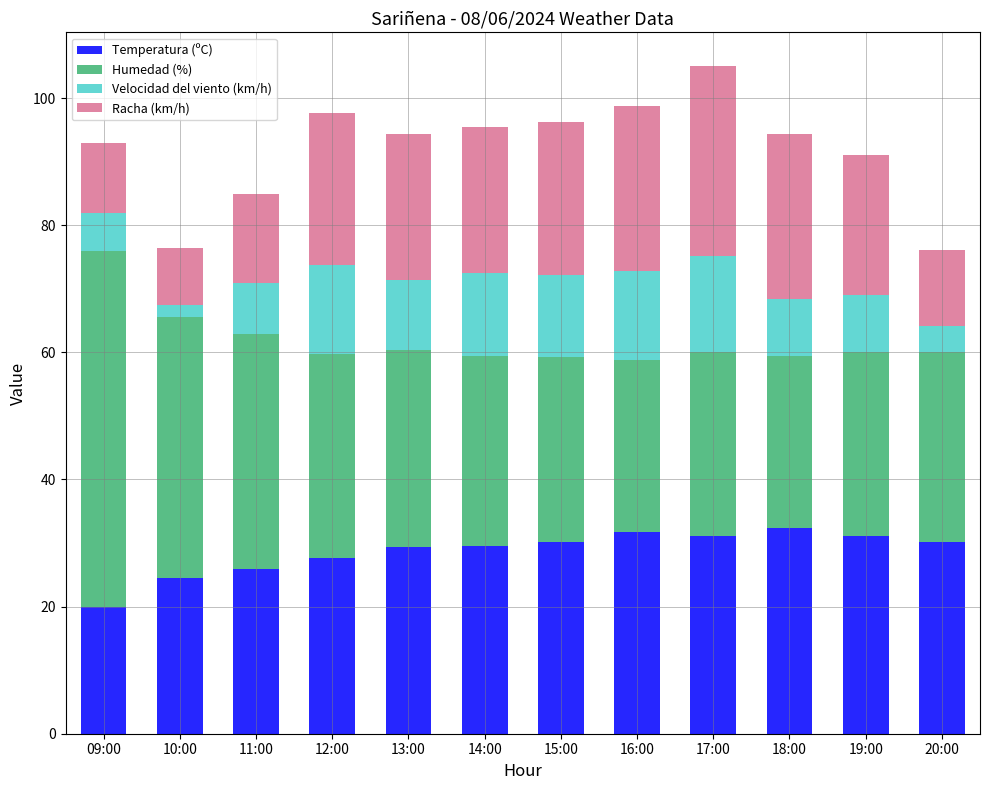

Does the chart contain stacked bars?

Yes